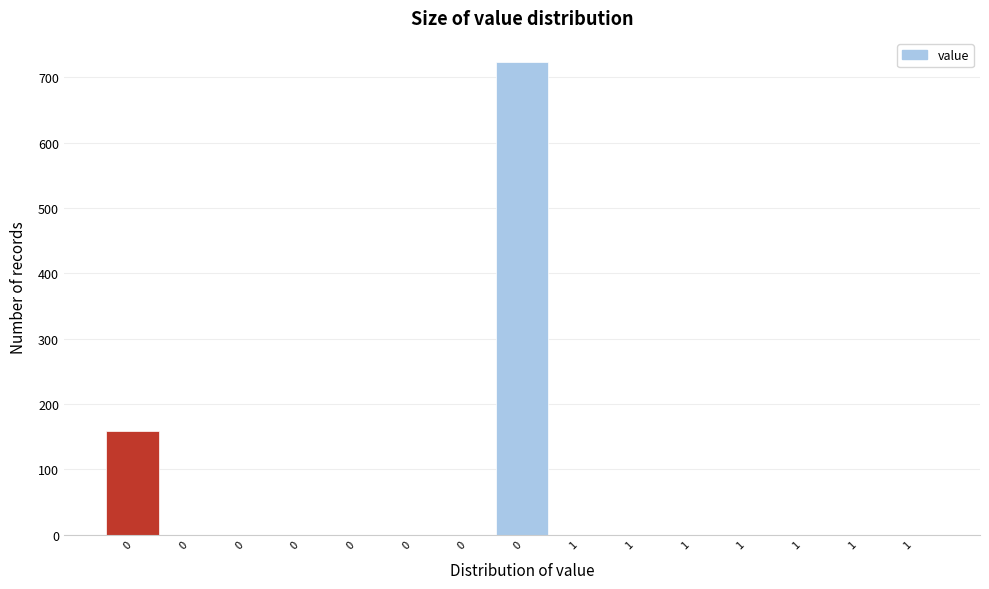

Count the number of data series in this chart.

1